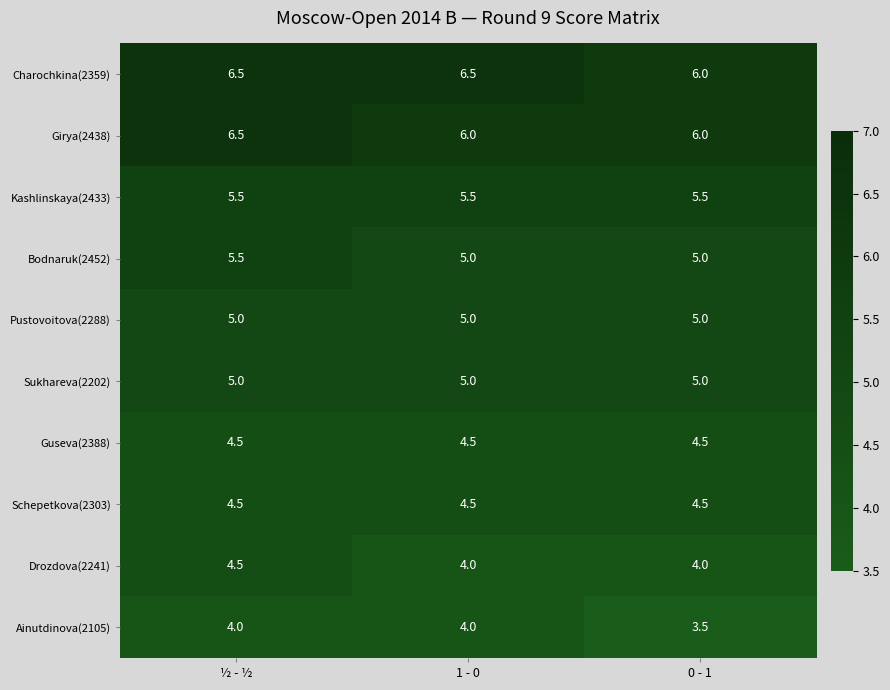

What is the average value of the Kashlinskaya(2433) series?

5.5